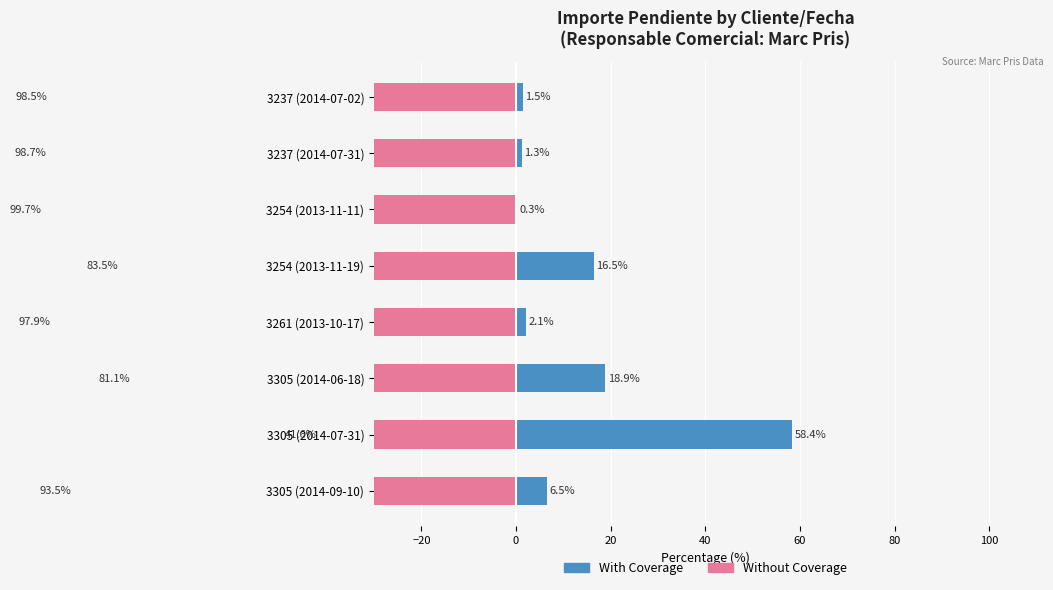

The Without Coverage series shows -139.3 at 100. True or false?

False